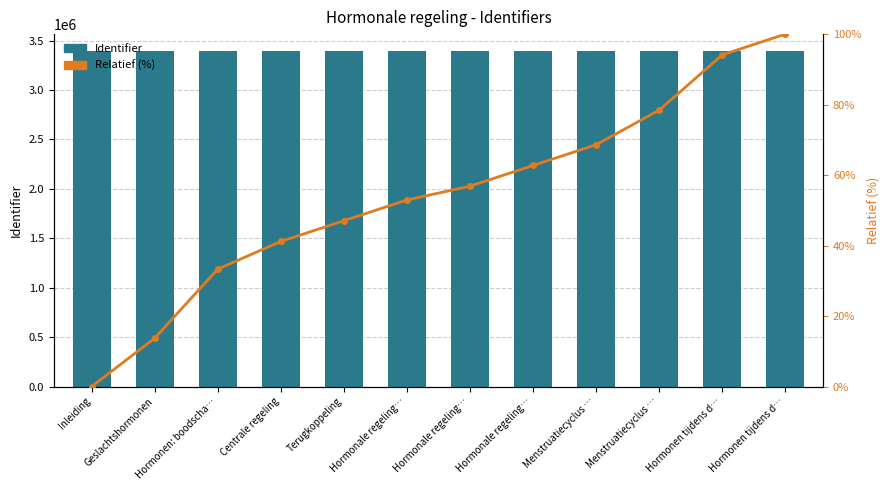

Rank the categories by Relatief (%) value from highest to lowest.

Hormonen tijdens d…, Hormonen tijdens d…, Menstruatiecyclus …, Menstruatiecyclus …, Hormonale regeling…, Hormonale regeling…, Hormonale regeling…, Terugkoppeling, Centrale regeling, Hormonen: boodscha…, Geslachtshormonen, Inleiding